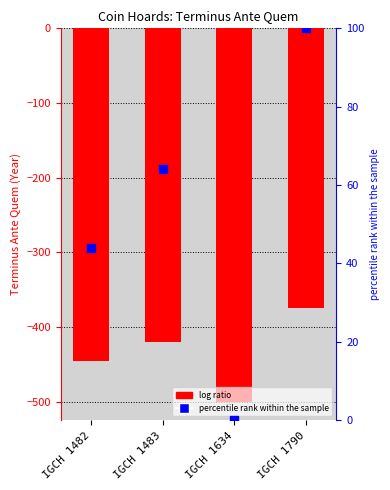

At which category is the sum across all series the highest?

IGCH 1790